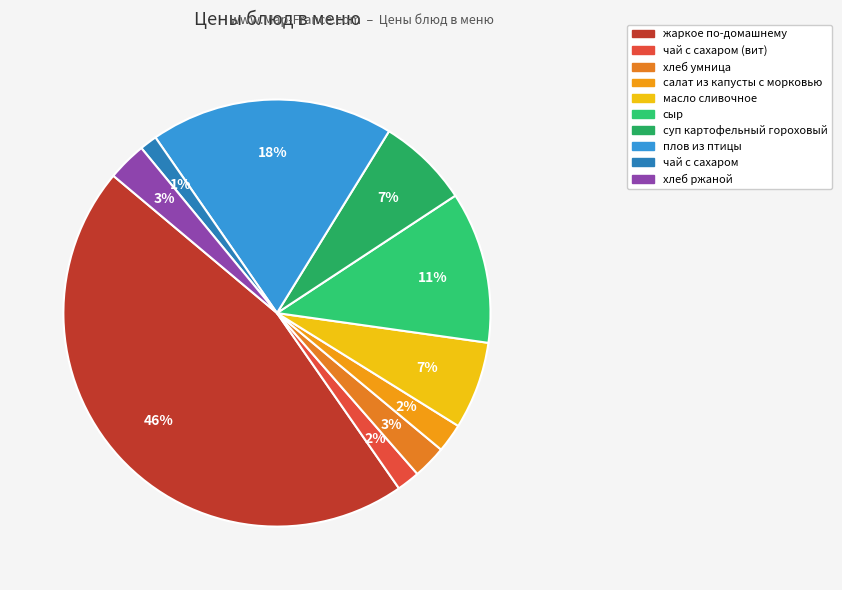

Count the number of slices in the pie.

10